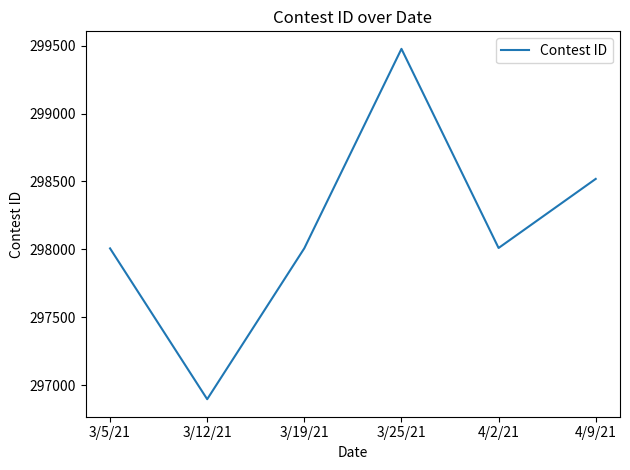

Which category has the lowest value across all series?

3/12/21